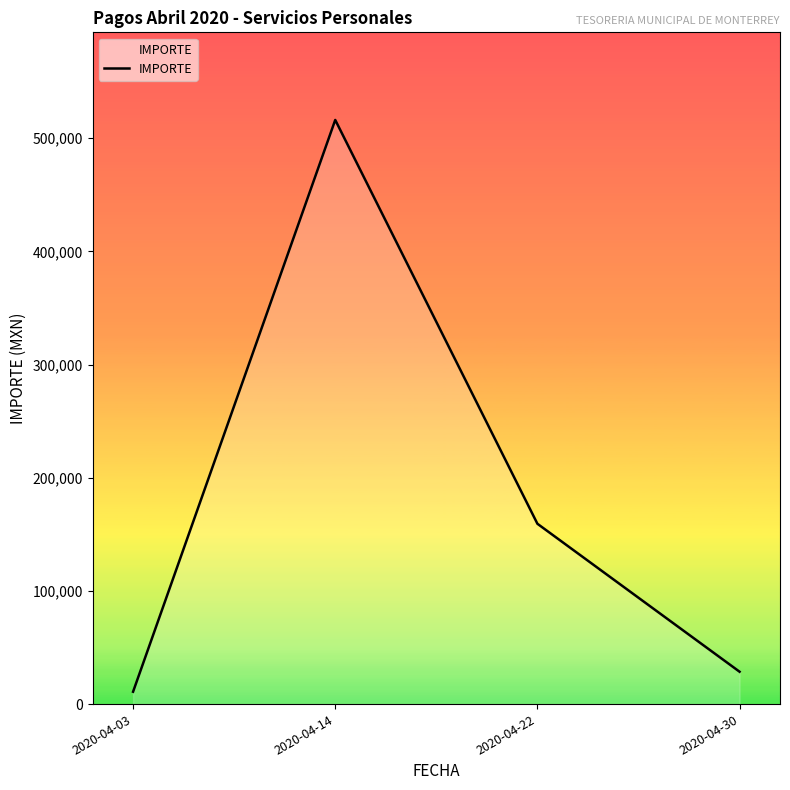

What is the difference between the values at 2020-04-14 and 2020-04-03?

505173.6